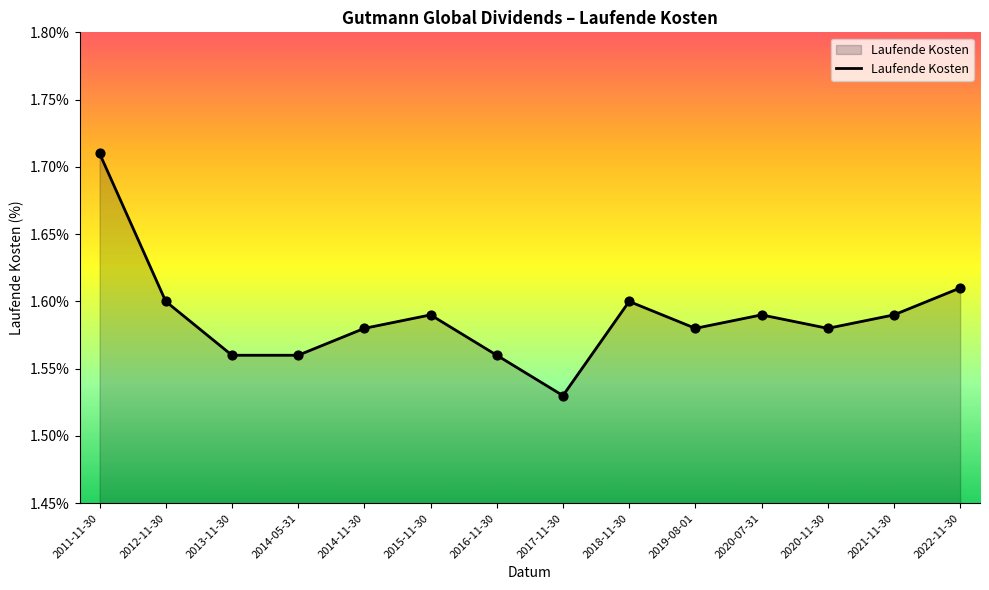

What is the ratio of the value at 2021-11-30 to the value at 2020-11-30?

1.0